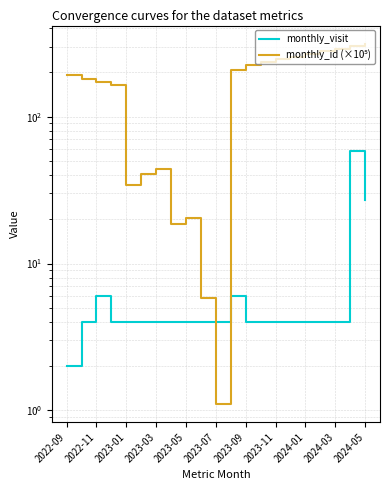

Rank the series at 2023-11 from lowest to highest value.

monthly_visit, monthly_id (×10⁵)